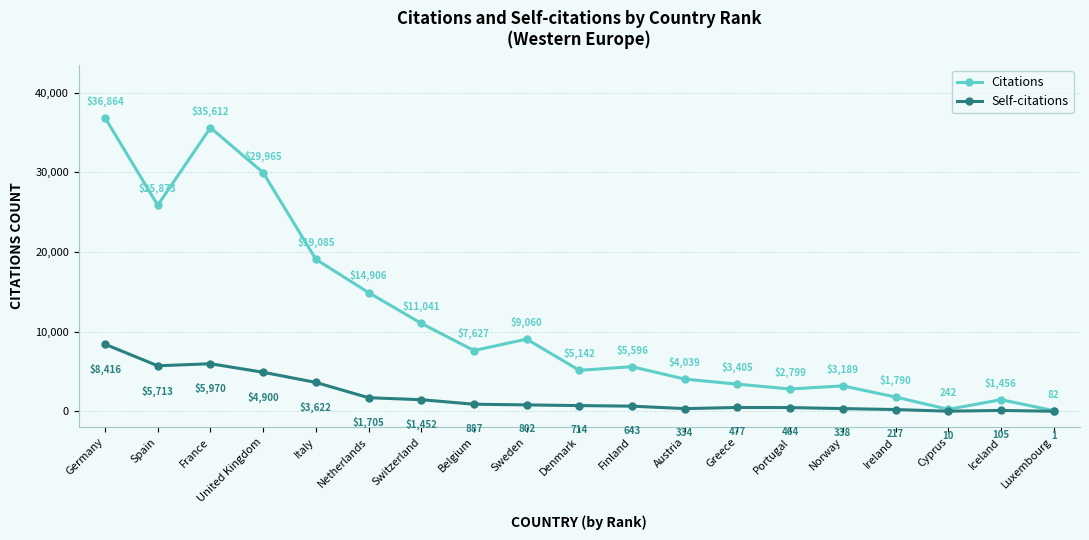

What is the maximum value for Self-citations?

8416